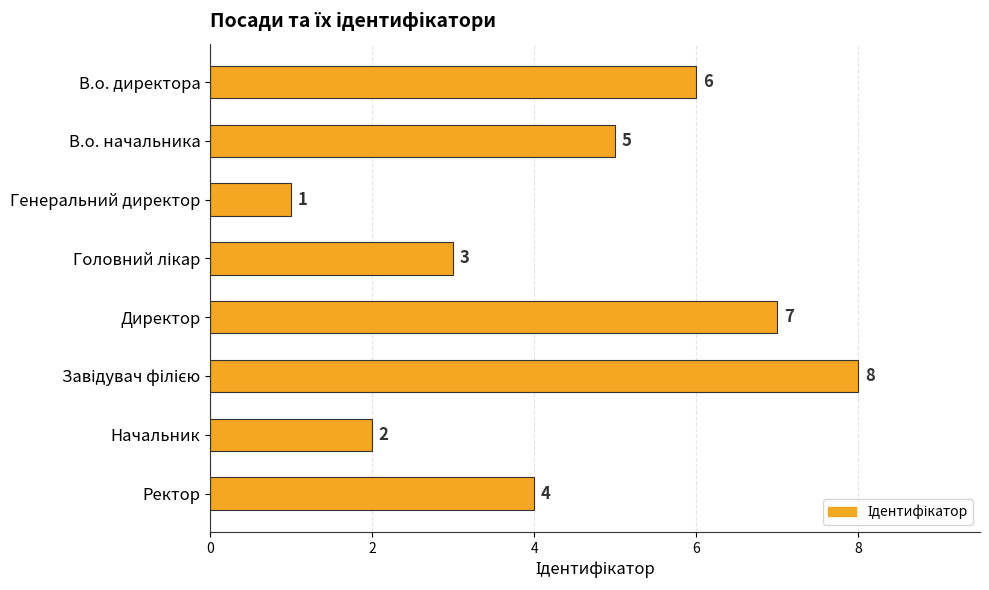

How many values are between 3 and 7?

5